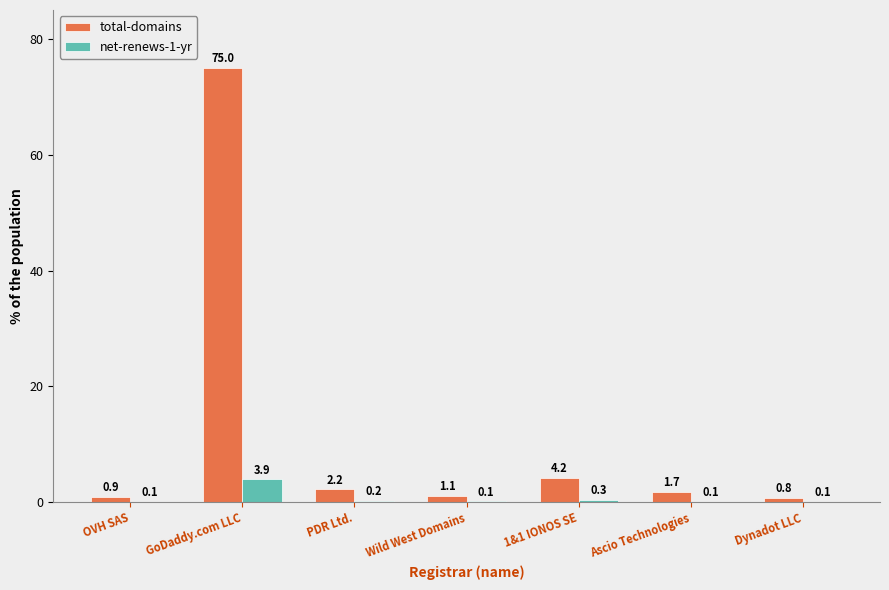

Is the value of total-domains at Wild West Domains greater than the value of net-renews-1-yr at 1&1 IONOS SE?

Yes